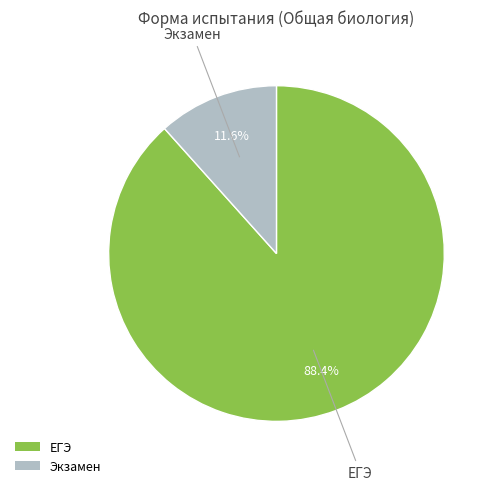

Which category accounts for the majority?

ЕГЭ